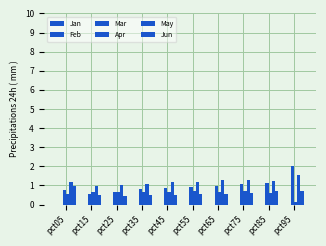

How many series are shown in this chart?

4